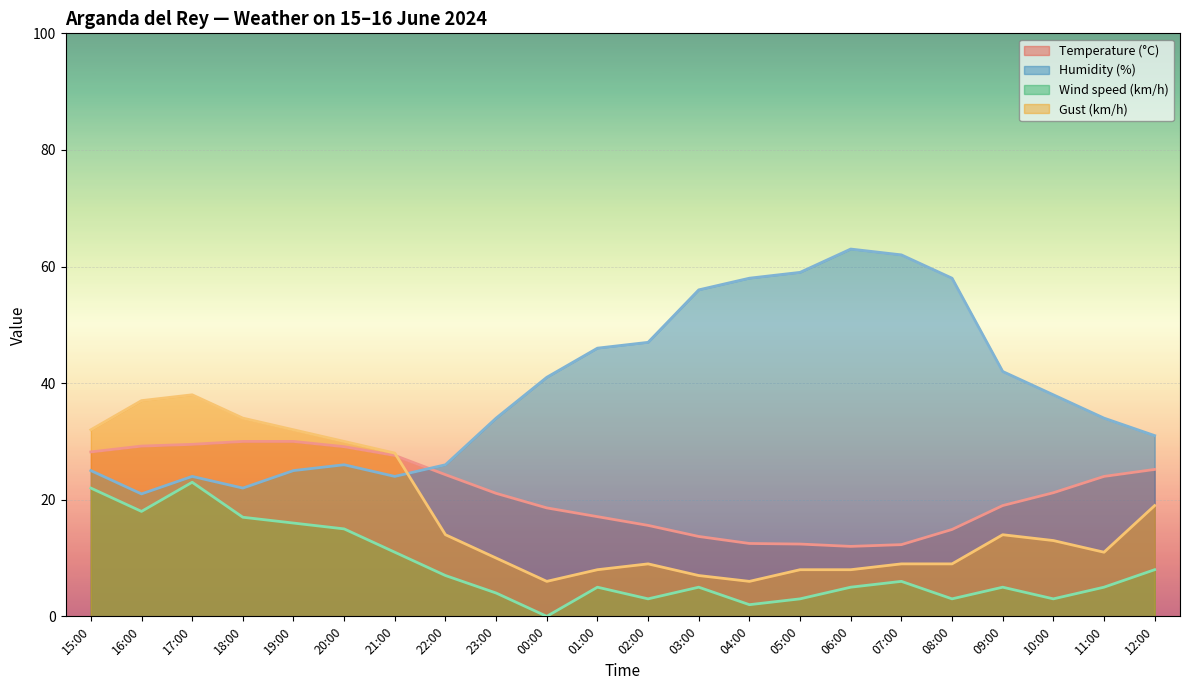

Which series has the largest total across all categories?

Humidity (%)